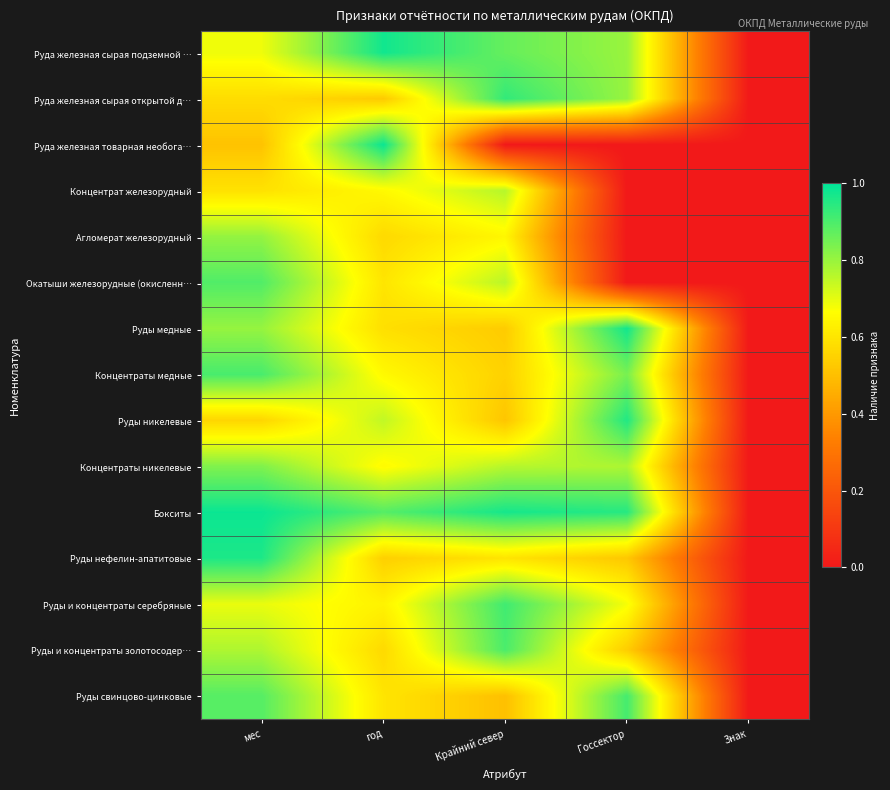

What is the spread (max minus min) of values at Госсектор?

1.0